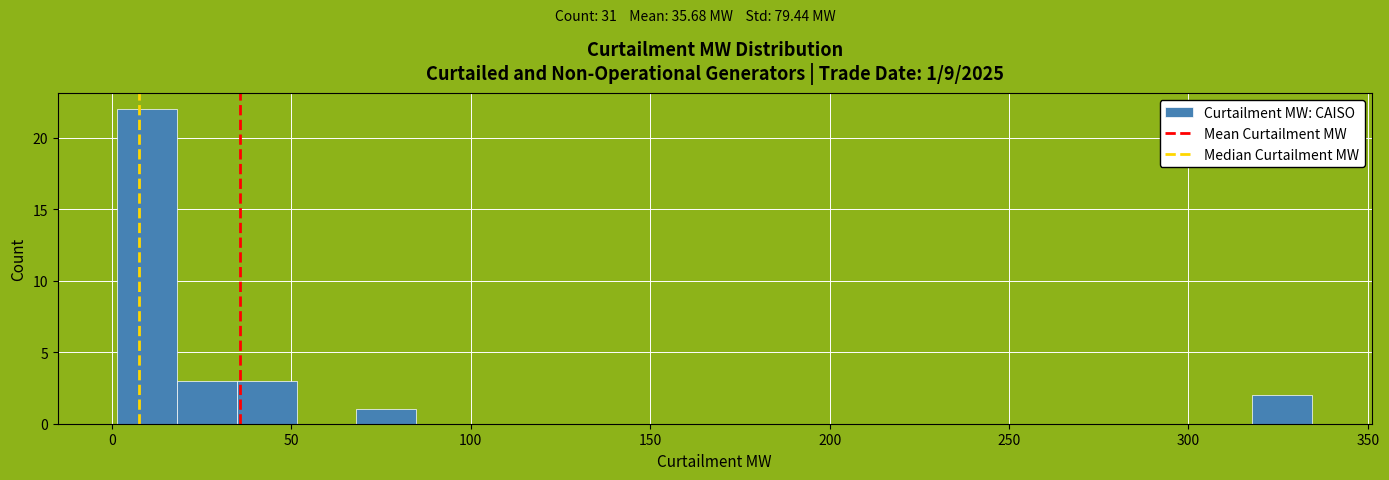

Around what value on the x-axis is the tallest bar? Give the approximate position of its centre, as read against the axis.

10